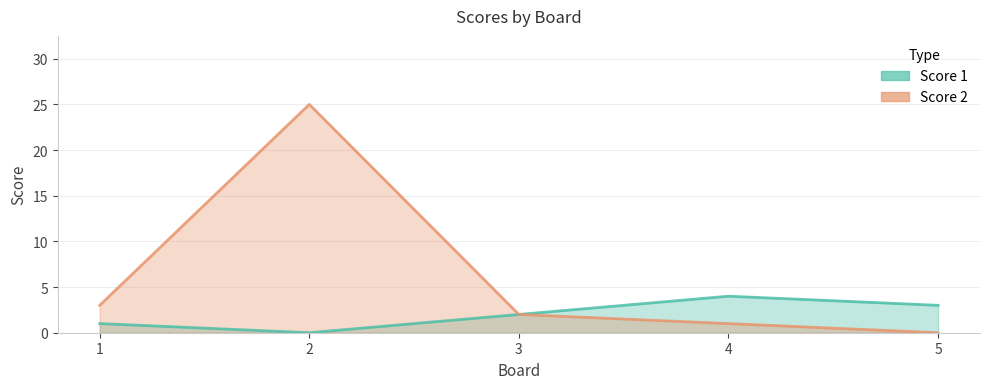

What is the sum of the Score 2 values at 5 and 4?

1